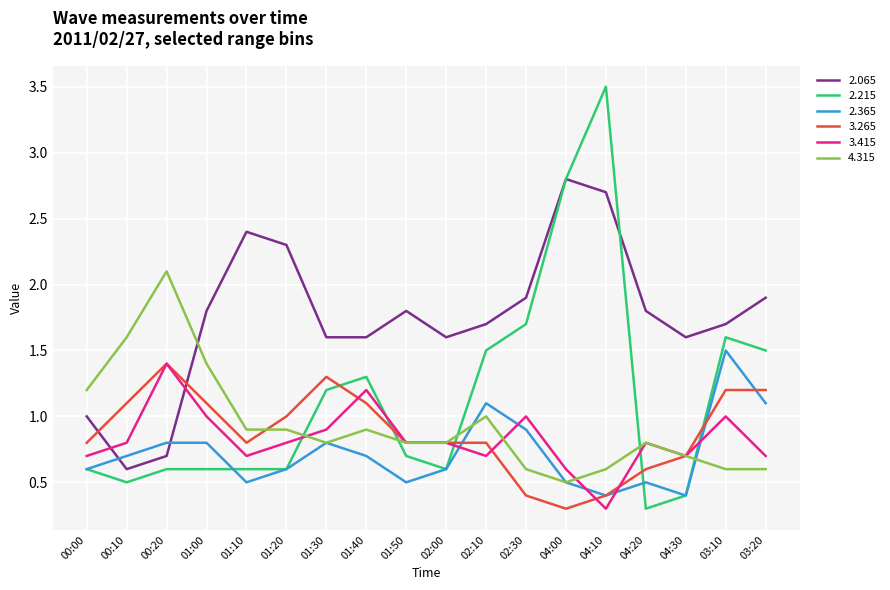

At which label does 3.415 reach its minimum?

04:10